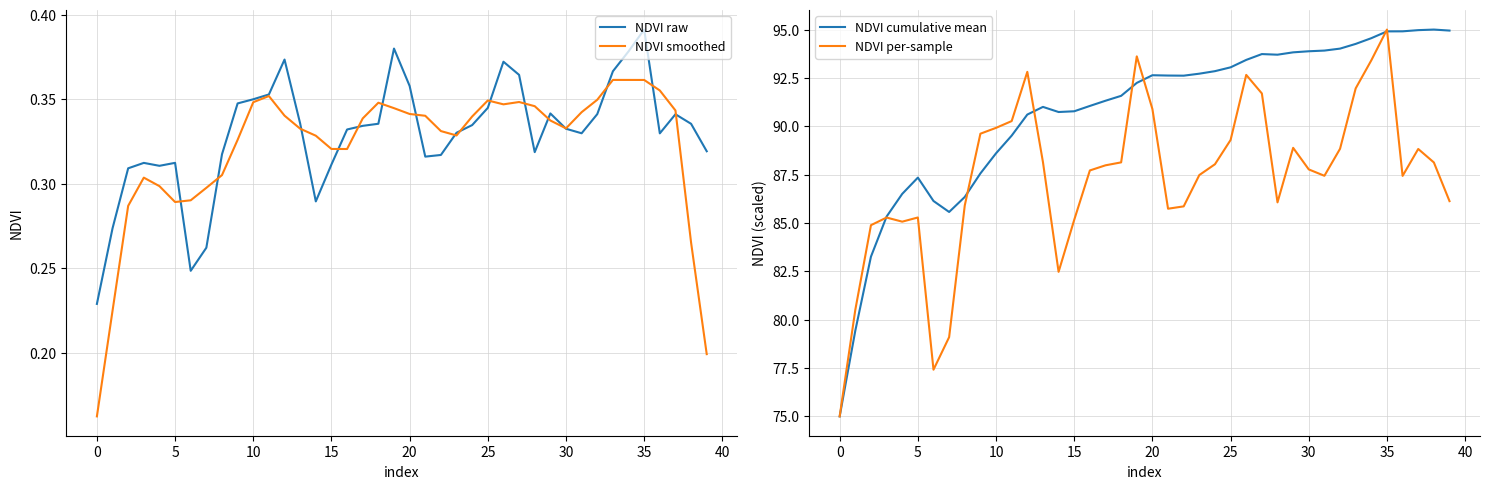

What is the greatest value displayed?

95.0